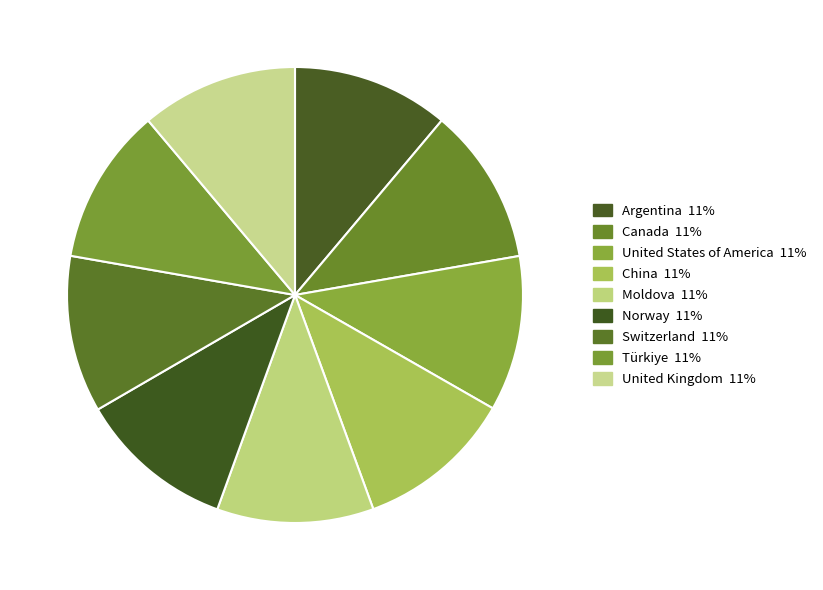

To the nearest percent, what is the combined percentage of Moldova and United Kingdom?

22%